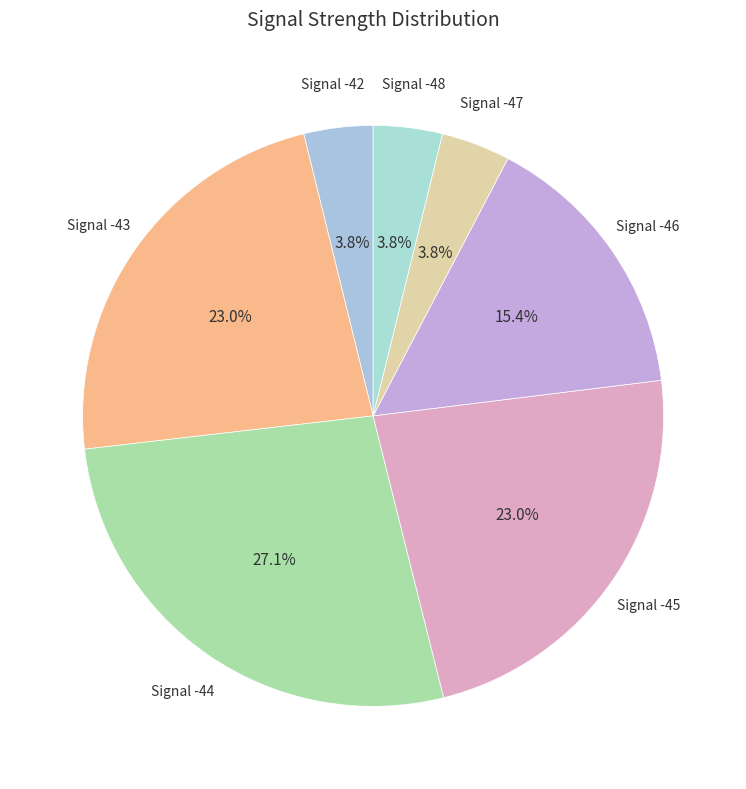

Which slice is the largest?

Signal -44